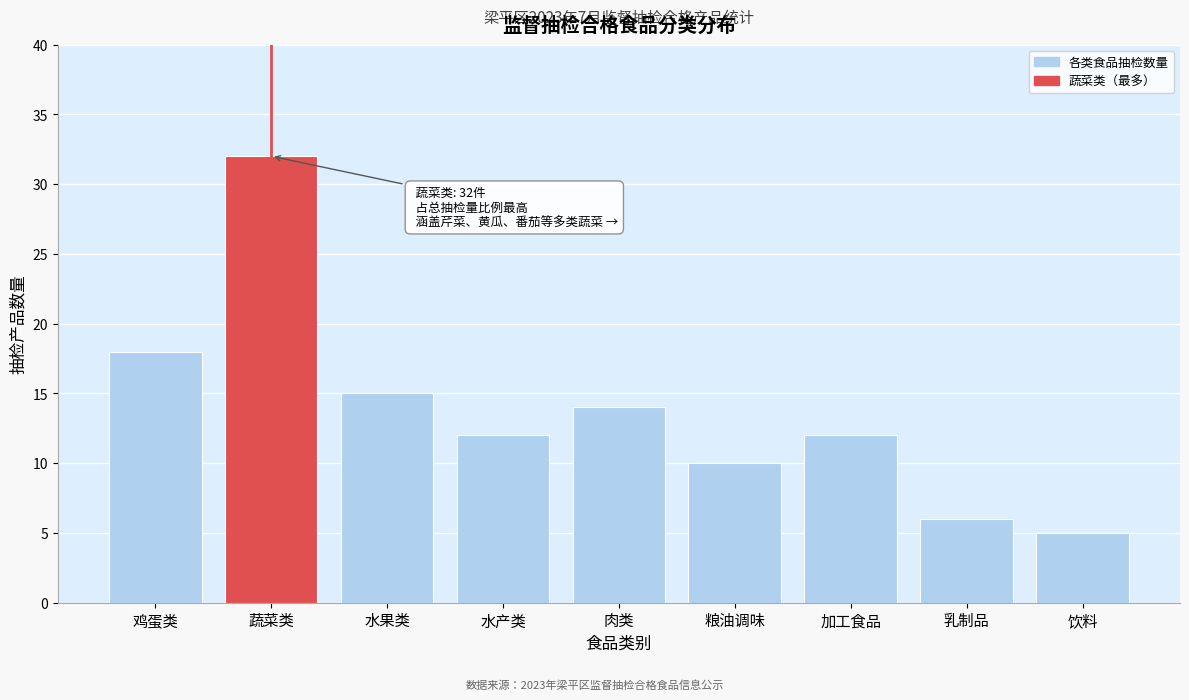

Reading left to right, list all the values displayed in this chart.

18	32	15	12	14	10	12	6	5